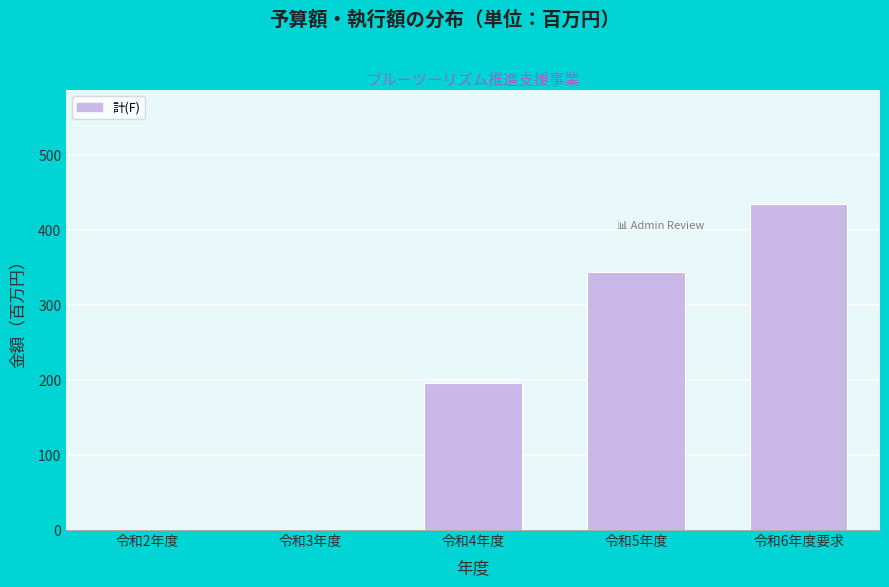

Reading left to right, transcribe all the data shown in this chart.

令和2年度=0	令和3年度=0	令和4年度=196	令和5年度=344	令和6年度要求=435